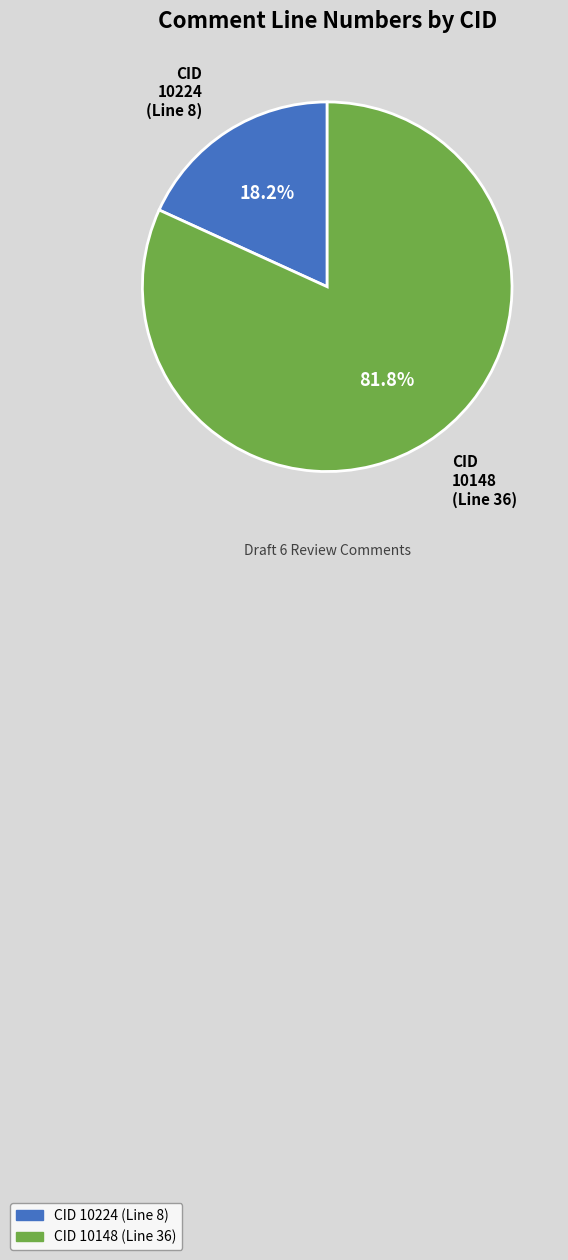

Is it true that 10224 is 18% of the pie?

True